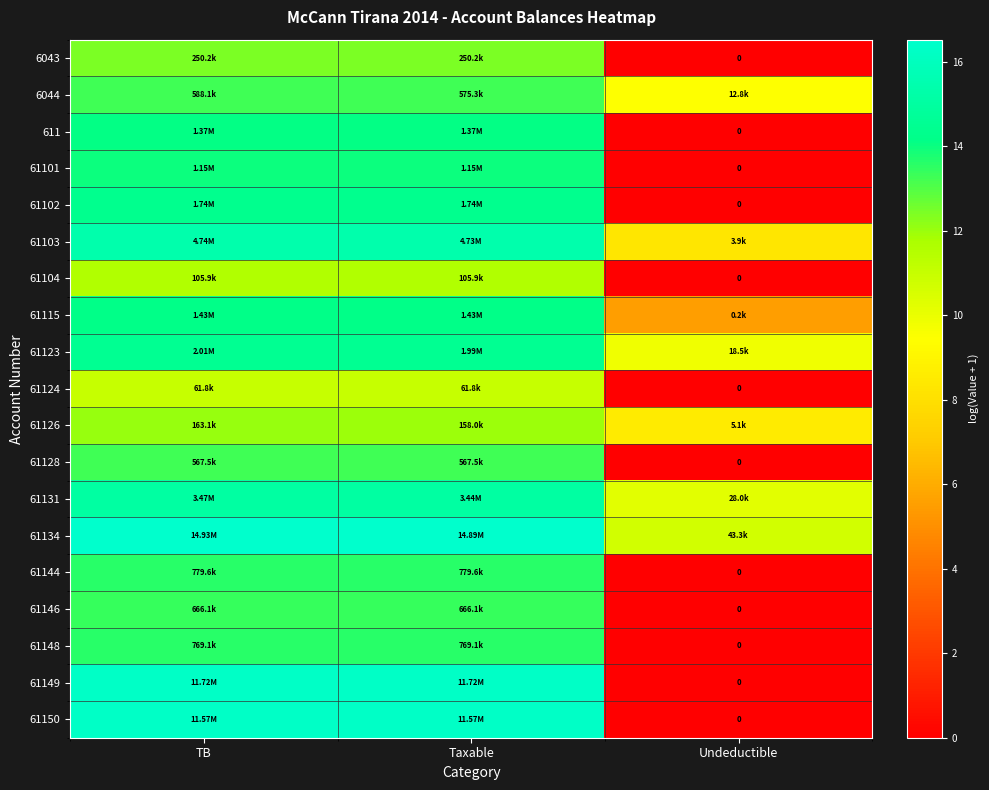

The value of 61103 at Undeductible is 4.1. True or false?

False